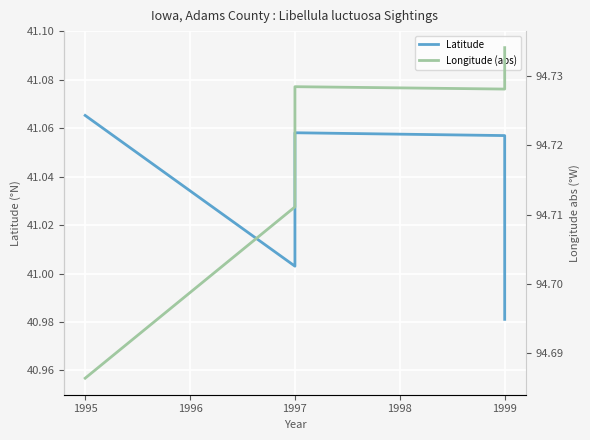

What is the value of the Longitude (abs) point at the 2nd from the left?

94.7